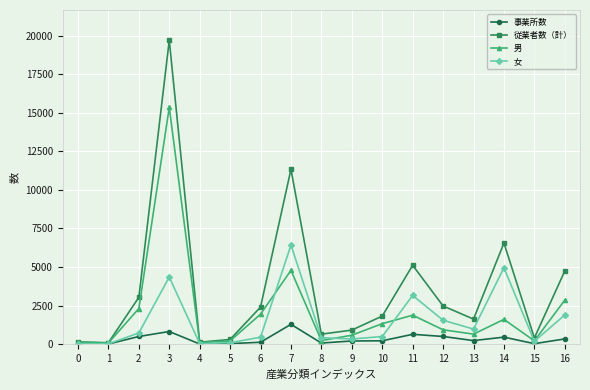

Rank the series by their maximum value, from lowest to highest.

事業所数, 女, 男, 従業者数（計）